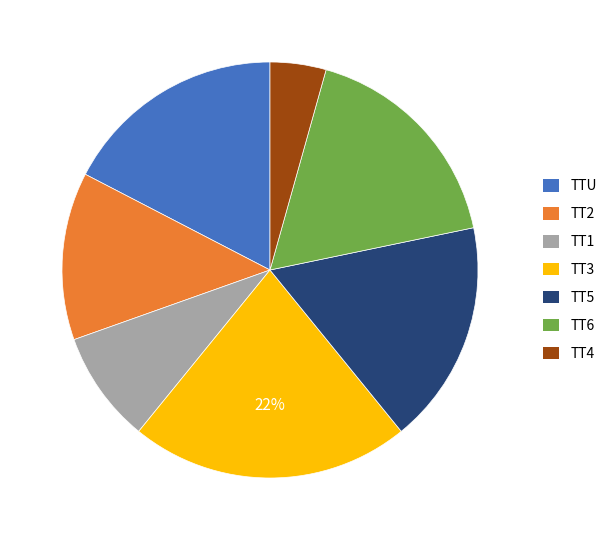

What is the largest slice in the pie chart?

TT3